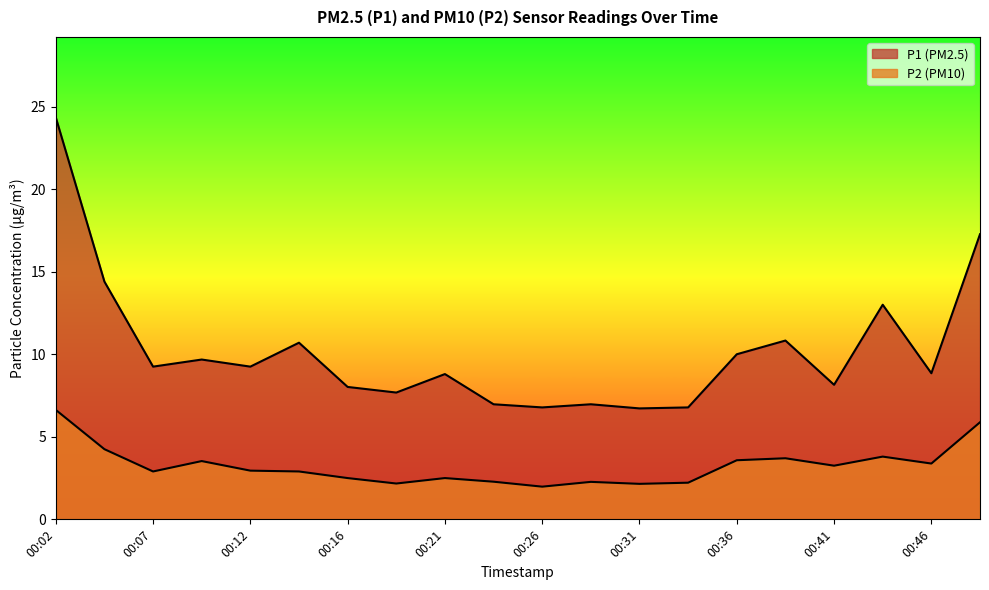

Count the number of data series in this chart.

2